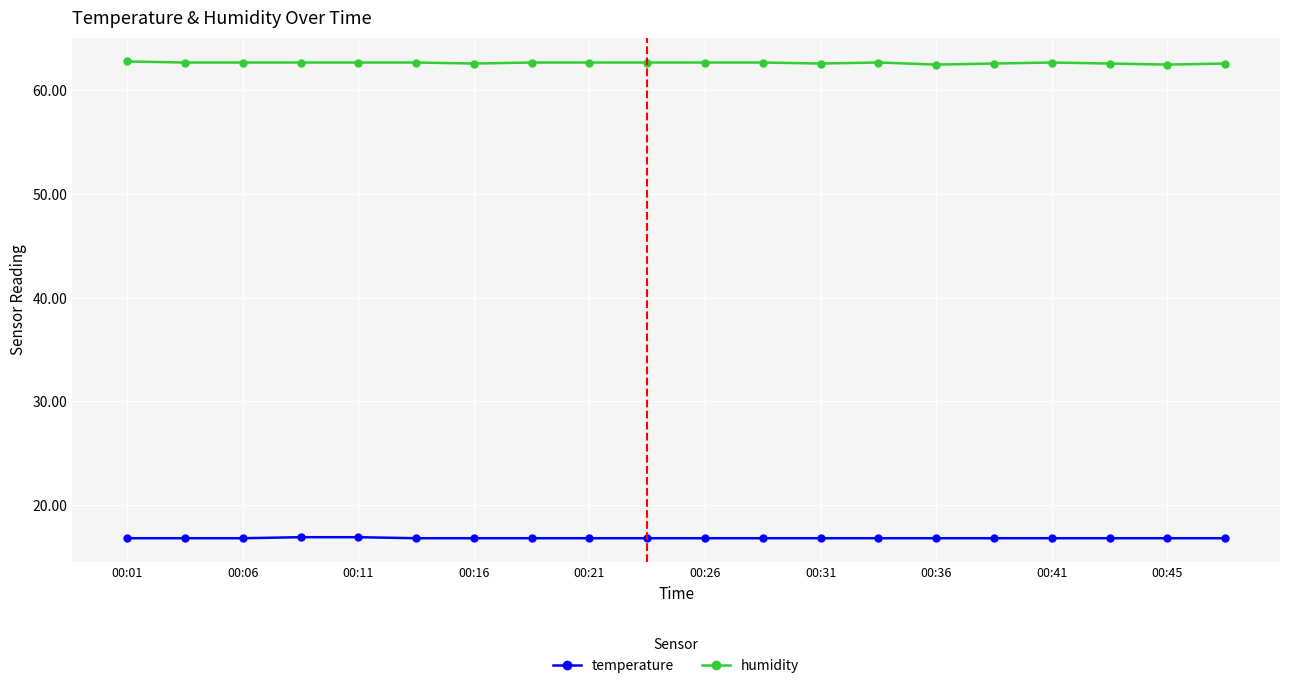

What is the sum of all temperature values?

336.2